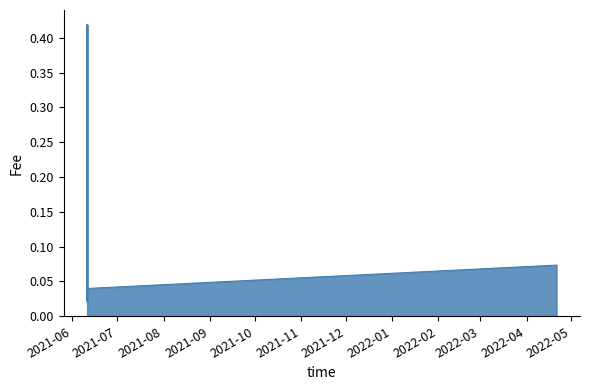

Reading left to right, transcribe all the data shown in this chart.

0=0.1	1=0.0	2=0.0	3=0.0	4=0.0	5=0.0	6=0.0	7=0.0	8=0.0	9=0.4	10=0.1	11=0.4	12=0.0	13=0.0	14=0.1	15=0.0	16=0.2	17=0.0